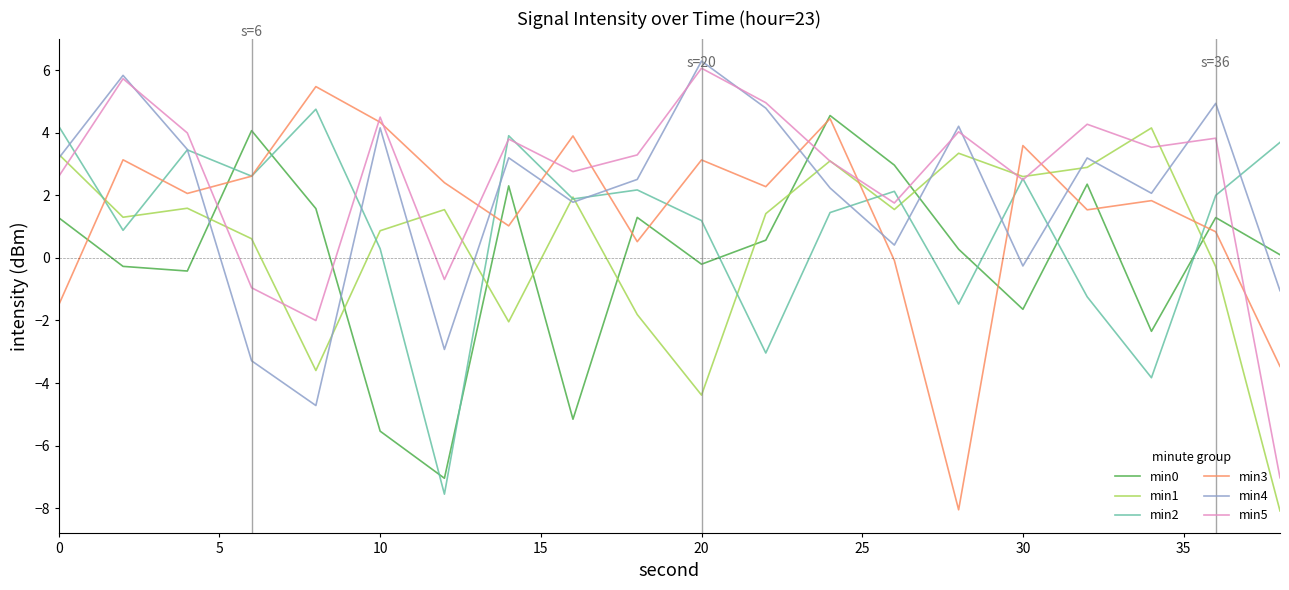

How many categories are shown in the chart?

20